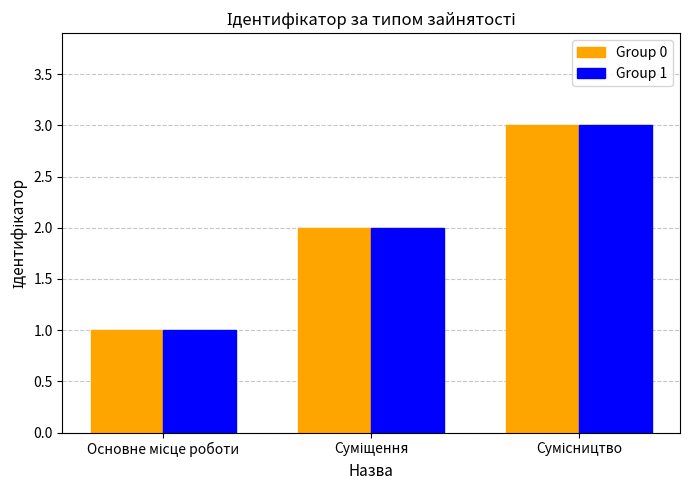

What is the maximum value for Group 0?

3